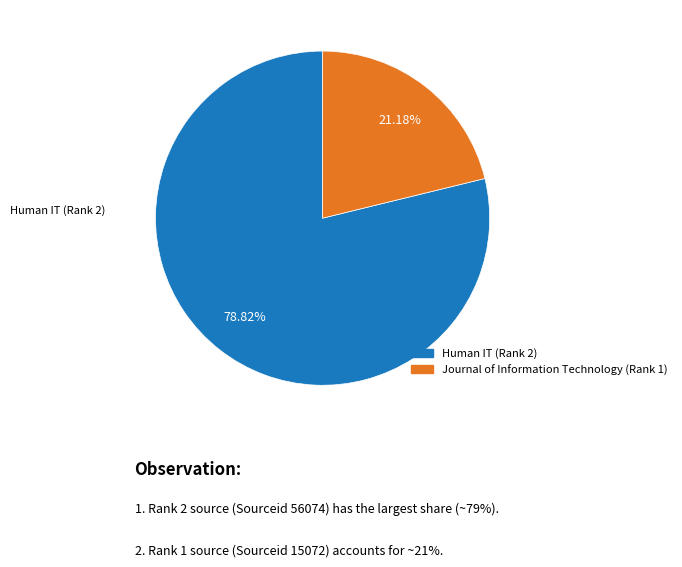

What is the largest slice in the pie chart?

Human IT (Rank 2)